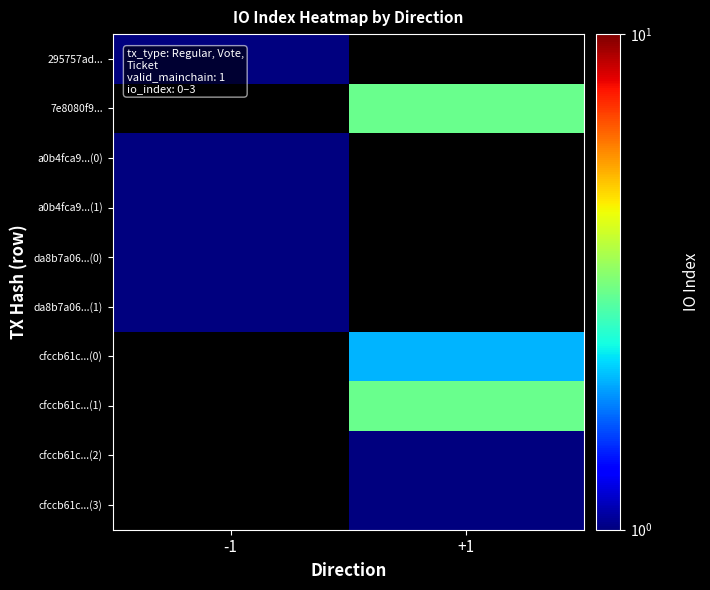

Which label corresponds to the largest value in the chart?

+1